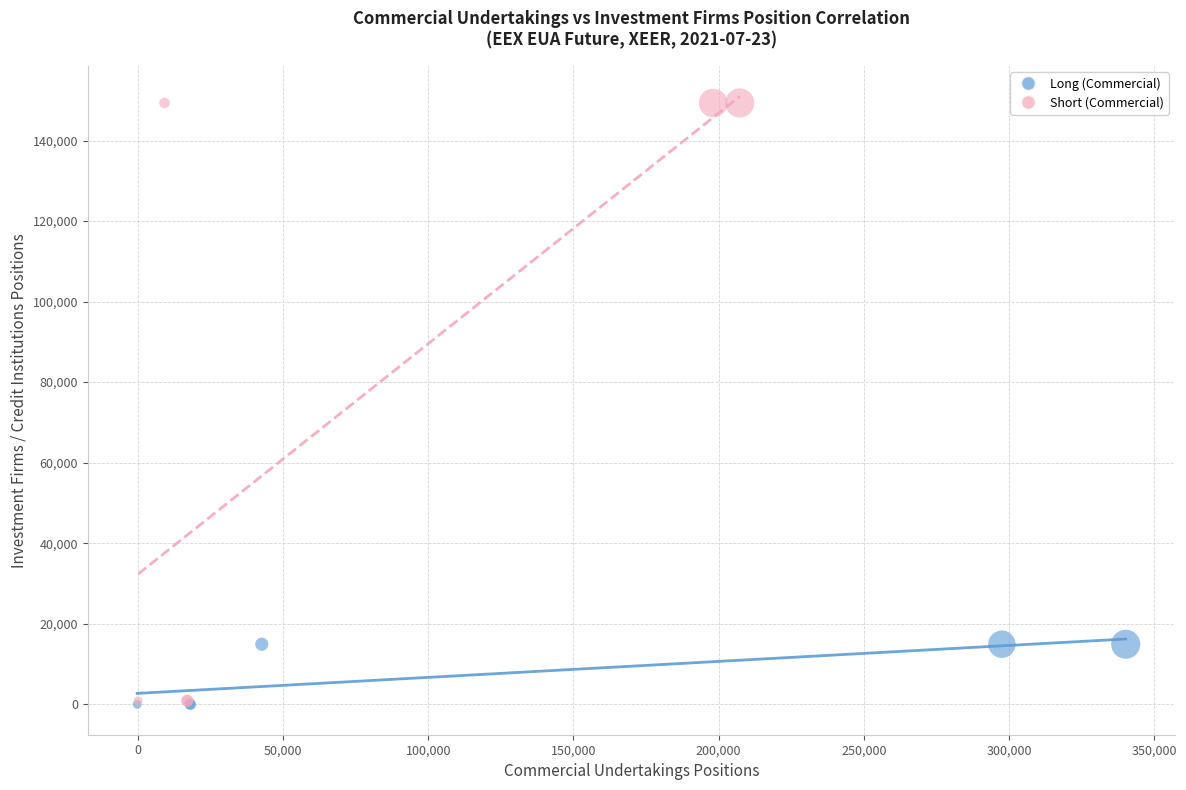

Which series has the largest Y range (max minus min)?

Short (Commercial)